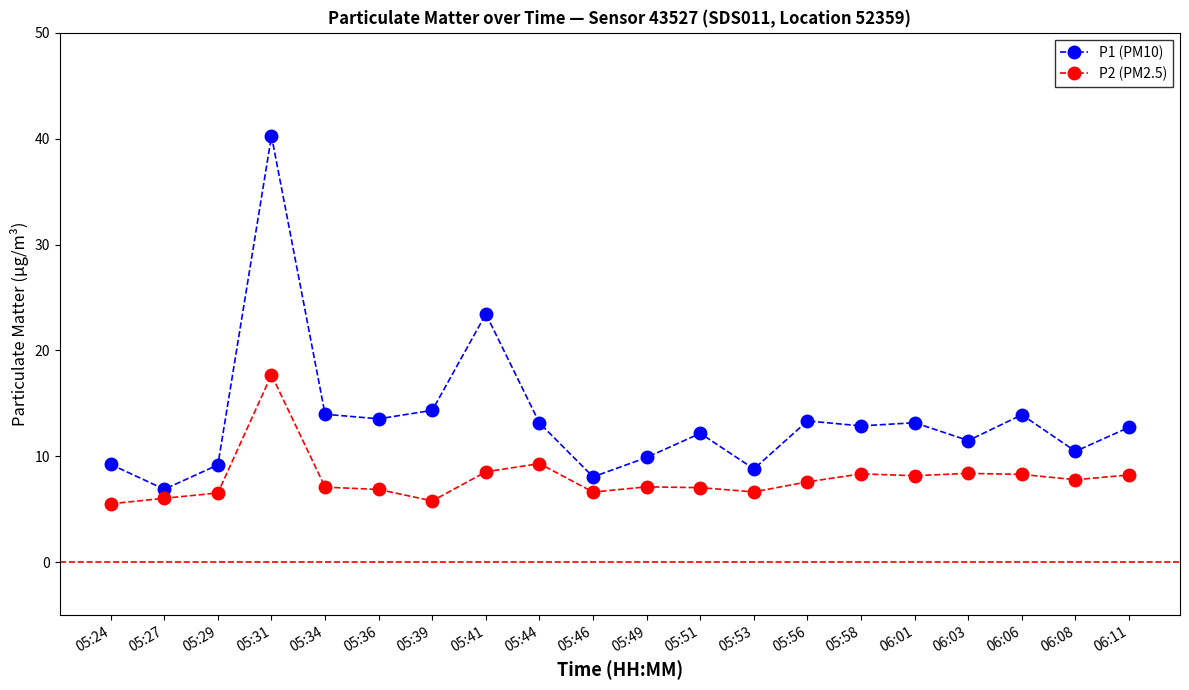

Where is the first local minimum for P1 (PM10)?

05:27